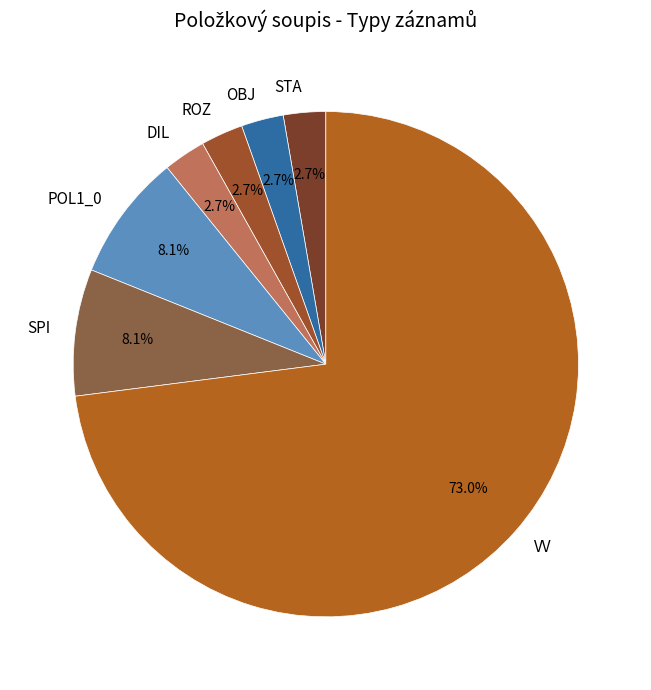

True or false: POL1_0 accounts for 19% of the total.

False